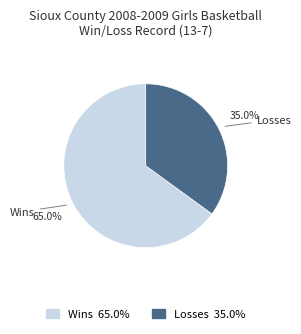

How many slices are in this pie chart?

2